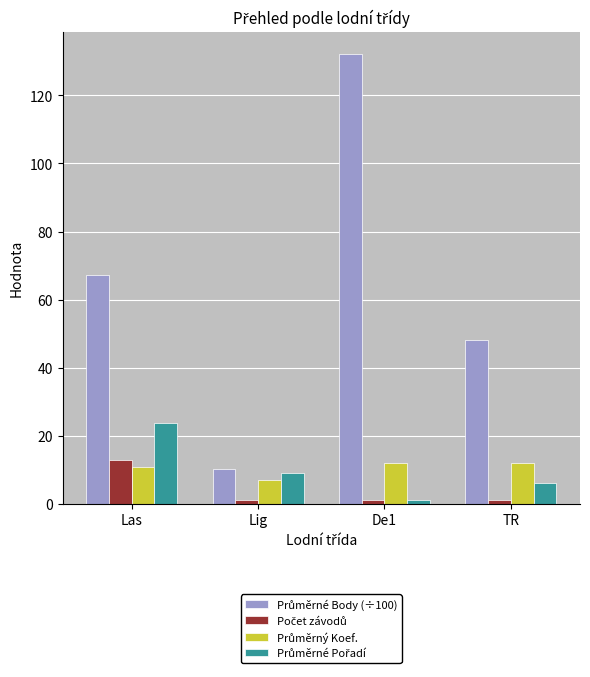

At how many categories does at least one series exceed 46?

3